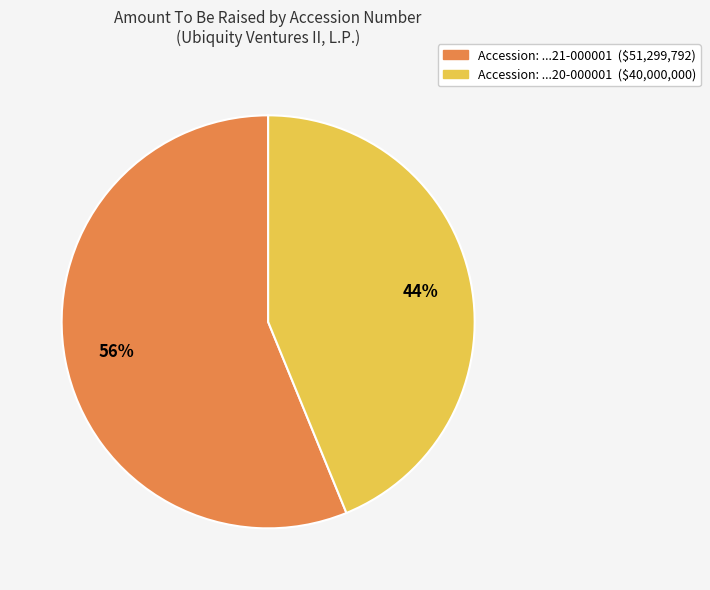

To the nearest percent, what is the difference between the largest and smallest slice percentages?

12%